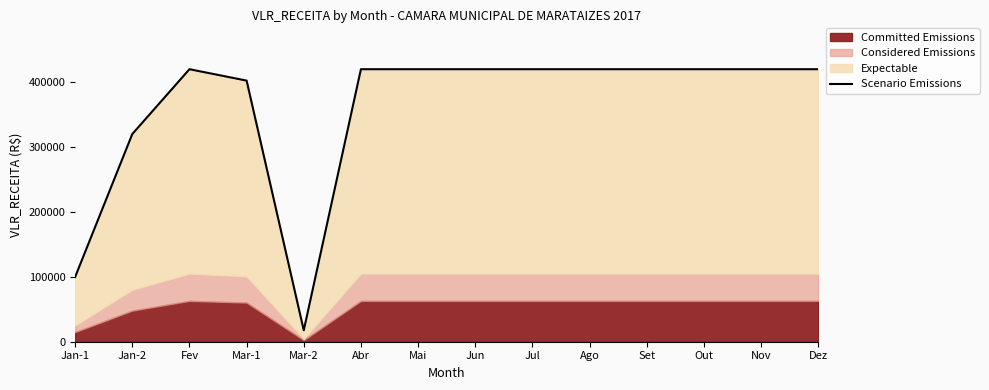

List the labels in order of value, largest first.

Fev, Abr, Mai, Jun, Jul, Ago, Set, Out, Nov, Dez, Mar-1, Jan-2, Jan-1, Mar-2